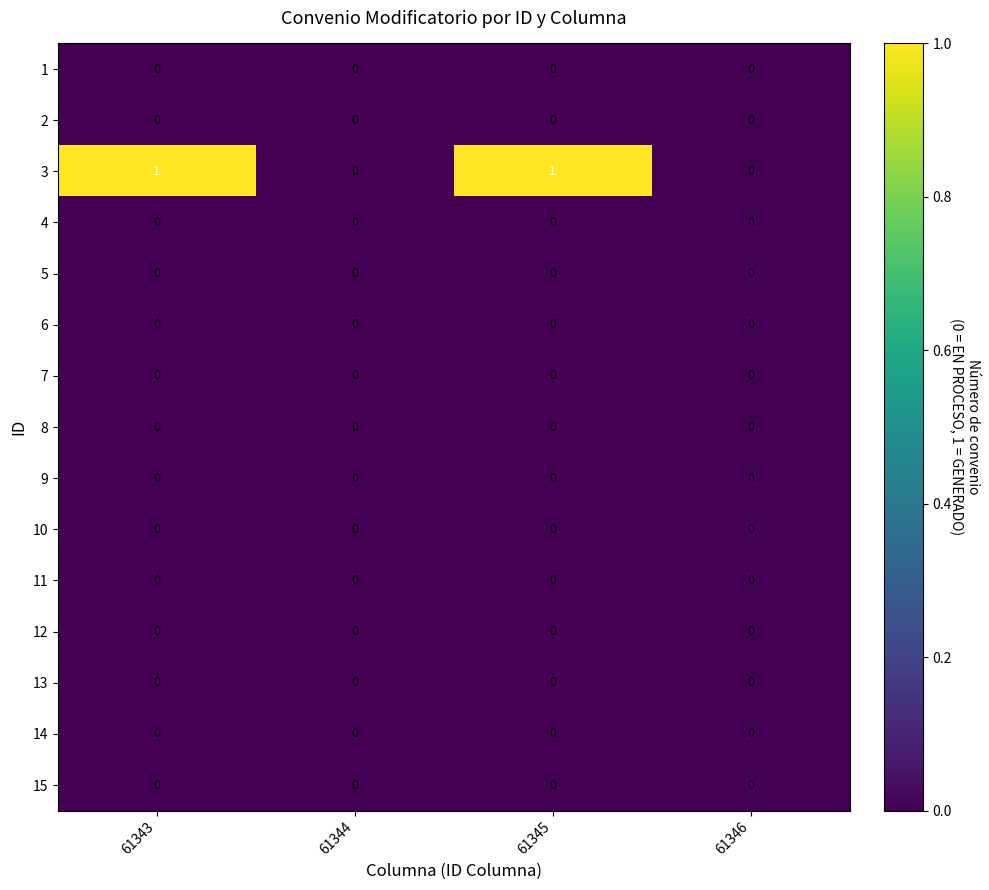

Which series has the largest total across all categories?

3